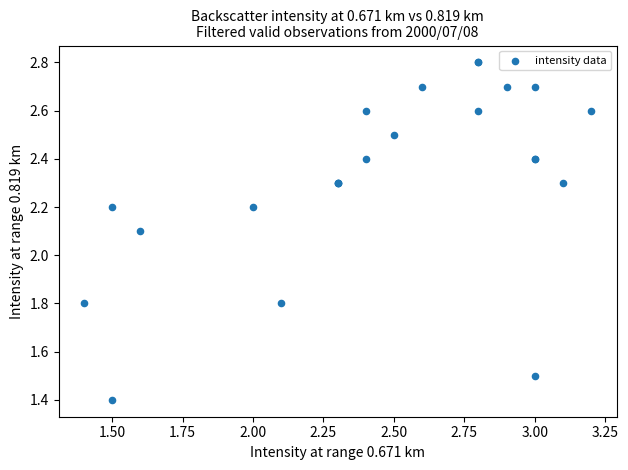

What Y value in the scatter plot is closest to 2?

2.1